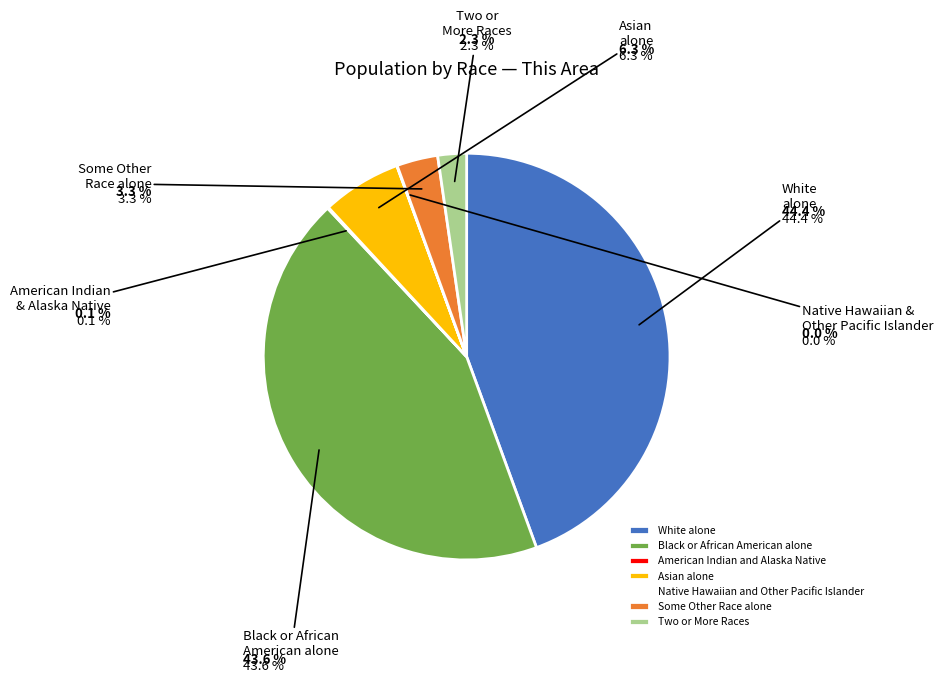

Combined, do Asian alone and Black or African American alone account for over 50%?

No